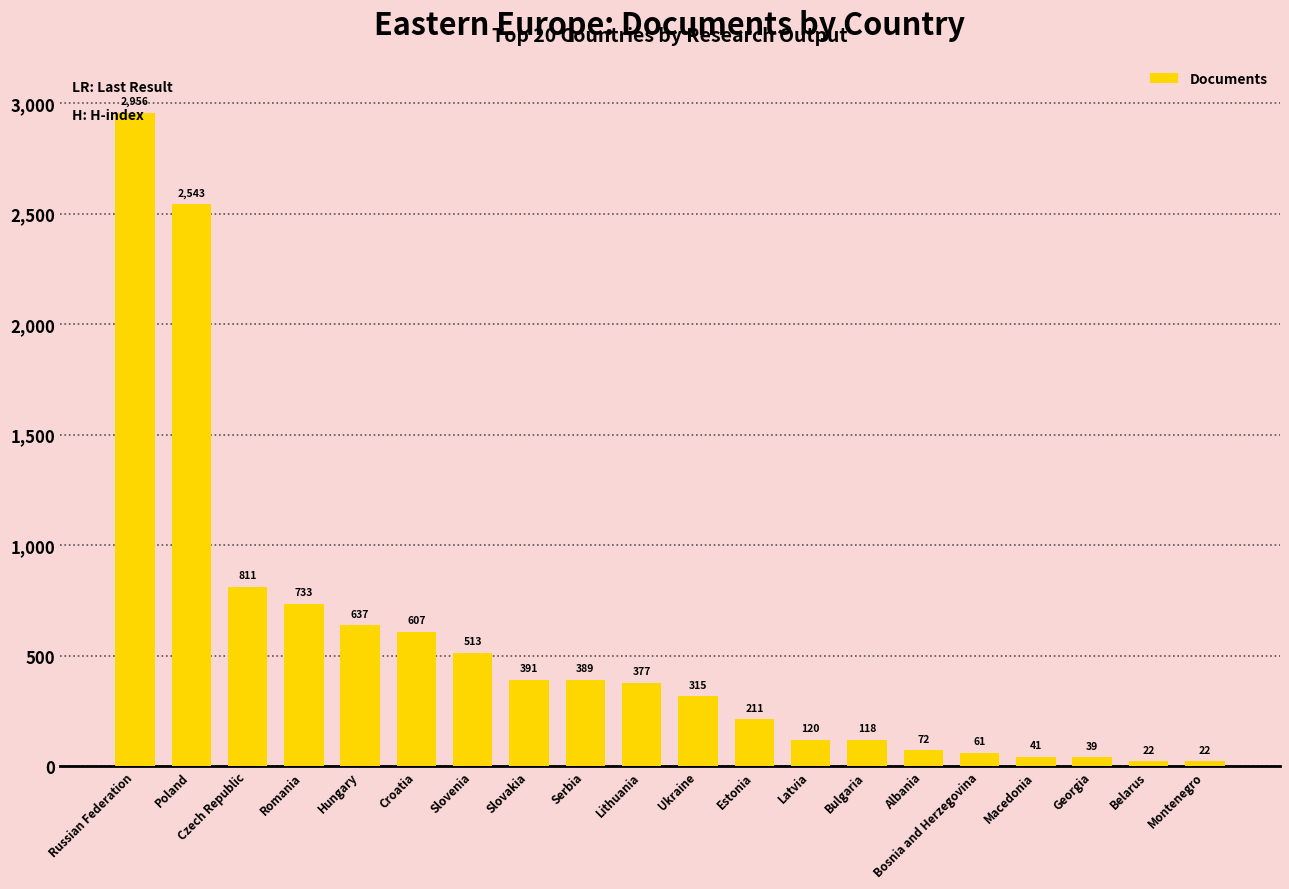

Between Poland and Czech Republic, which is larger?

Poland